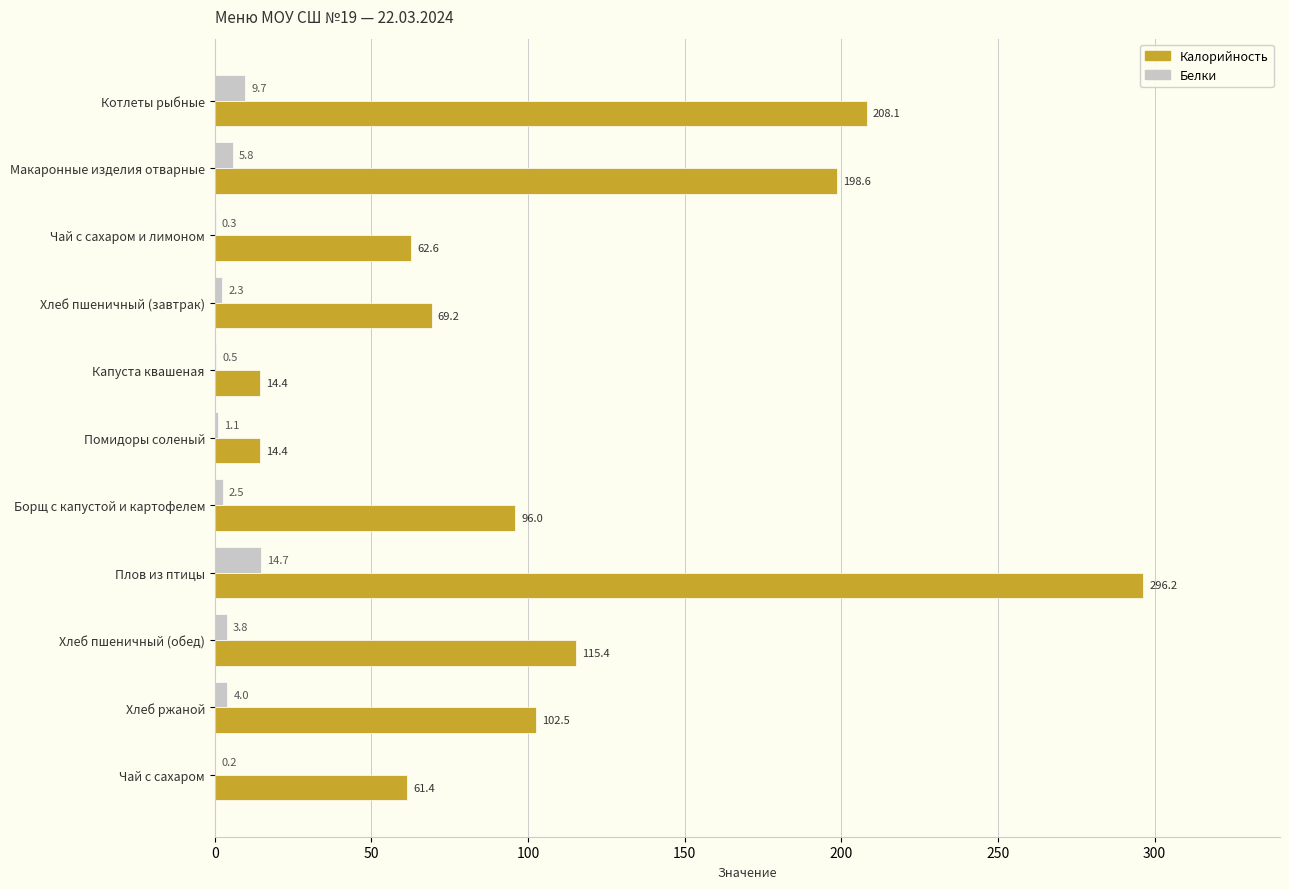

Is the value of Калорийность at Чай с сахаром greater than the value of Белки at Хлеб пшеничный (обед)?

Yes